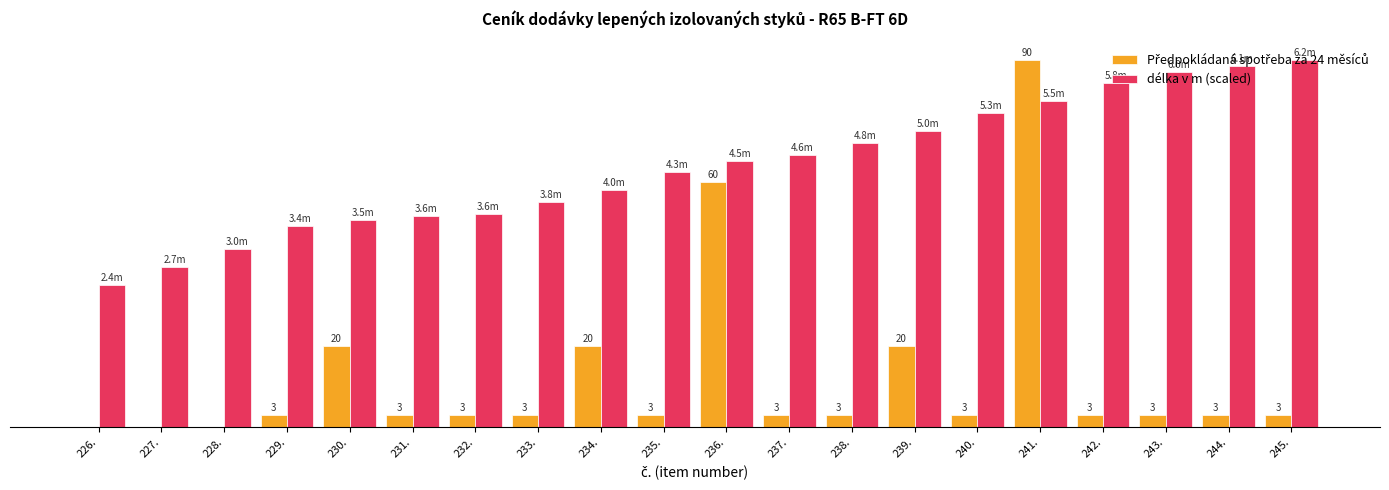

How many data points does each series have?

20